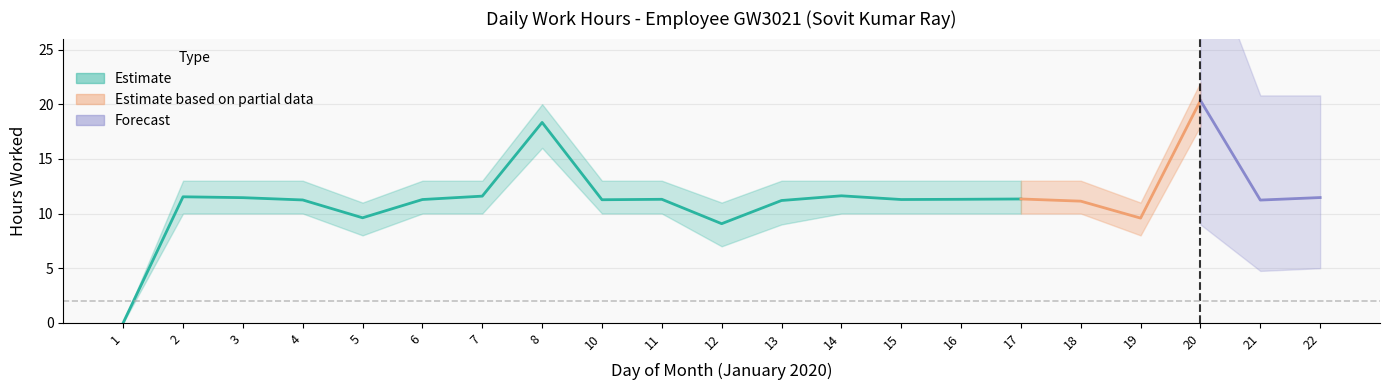

True or false: Low and Low_lower cross at least once.

False